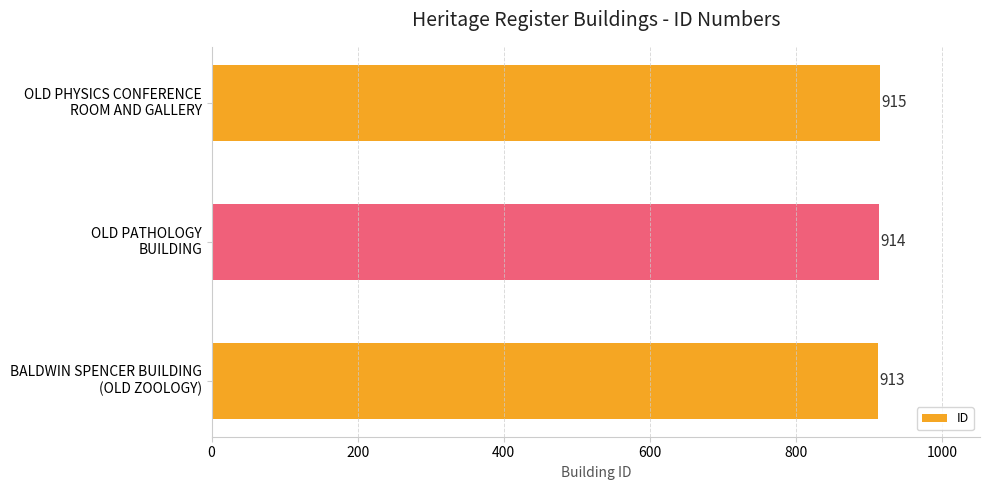

What is the sum of all values?

2742